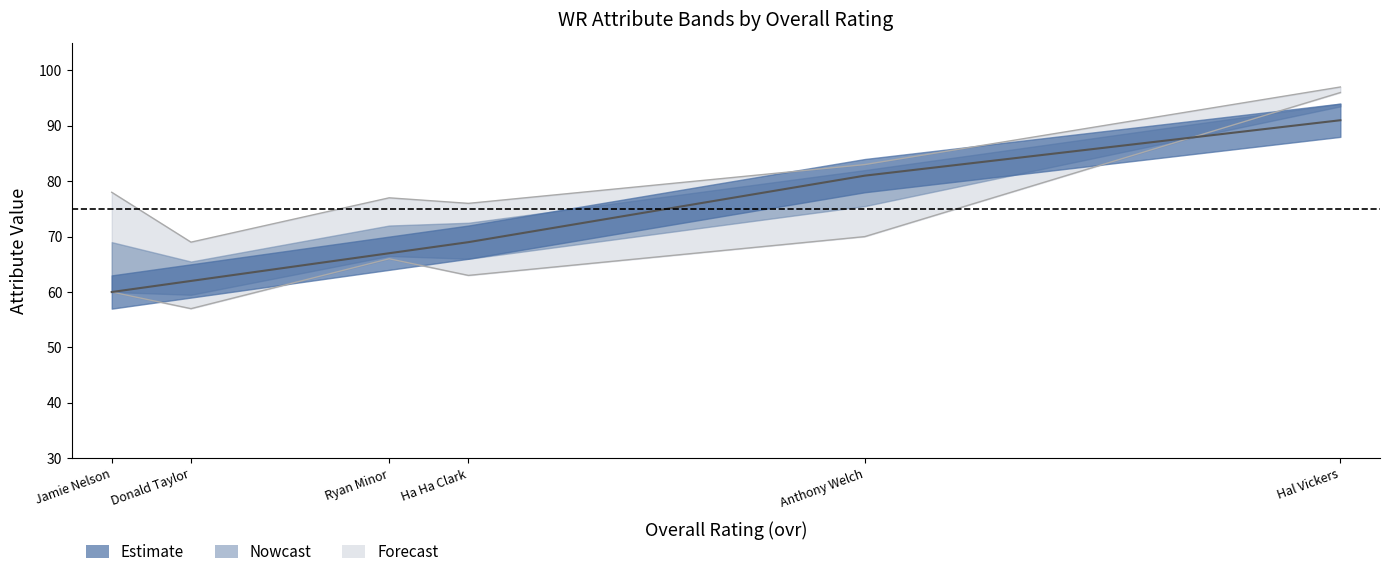

How many data points does each series have?

6